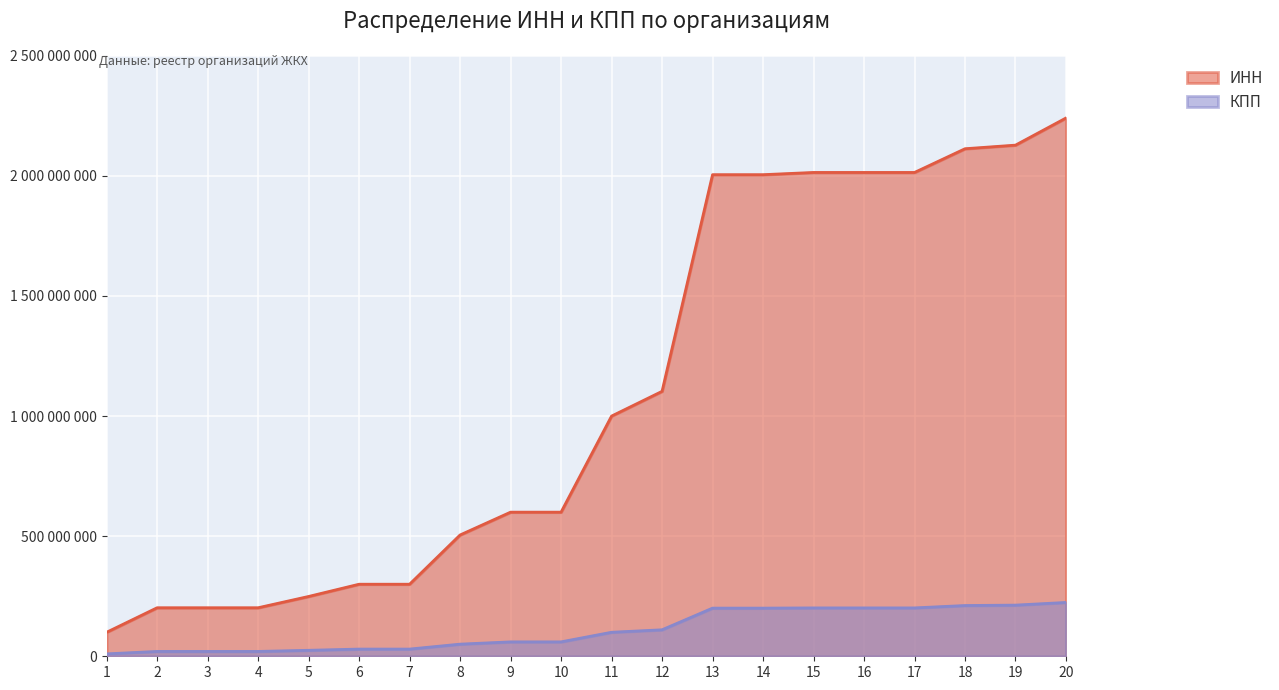

True or false: ИНН has more than 1 interior local peaks.

False